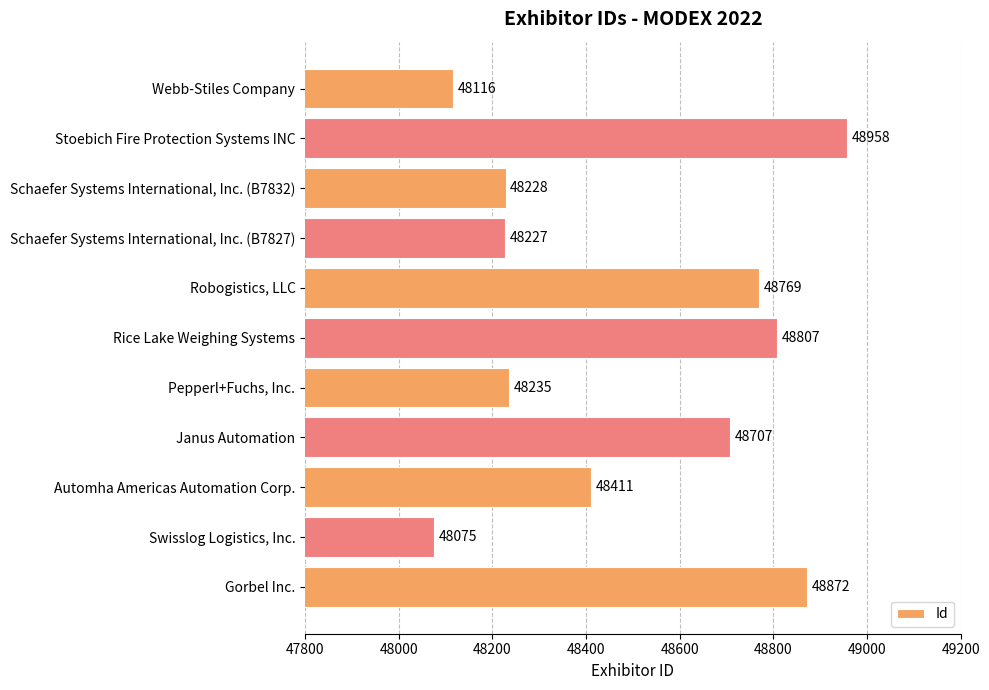

Which has a higher value, Stoebich Fire Protection Systems INC or Swisslog Logistics, Inc.?

Stoebich Fire Protection Systems INC